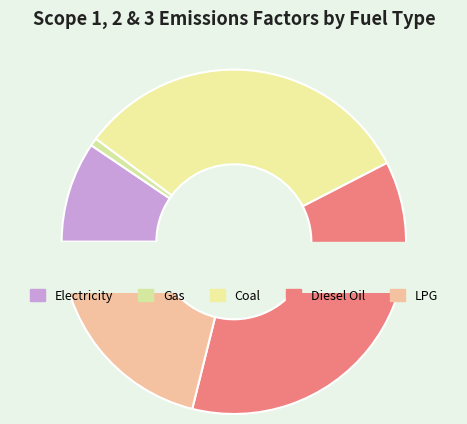

Which category has the biggest portion of the pie?

Diesel Oil